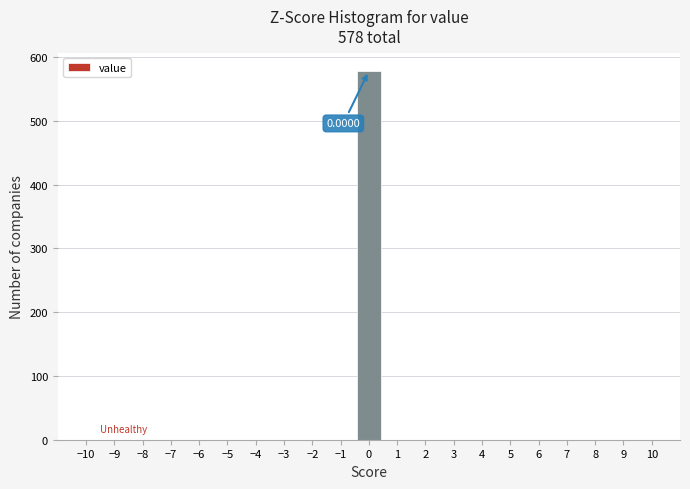

Which range on the x-axis has the tallest bar?

-0.5 to 0.5